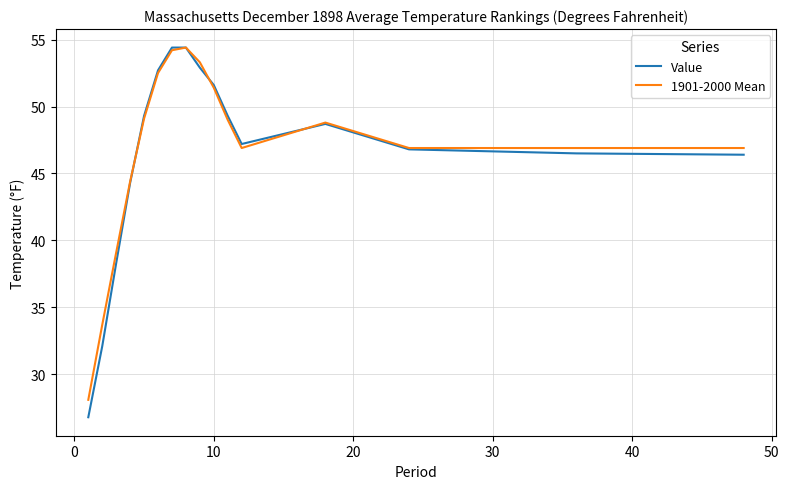

True or false: 1901-2000 Mean has more than 0 interior local peaks.

True